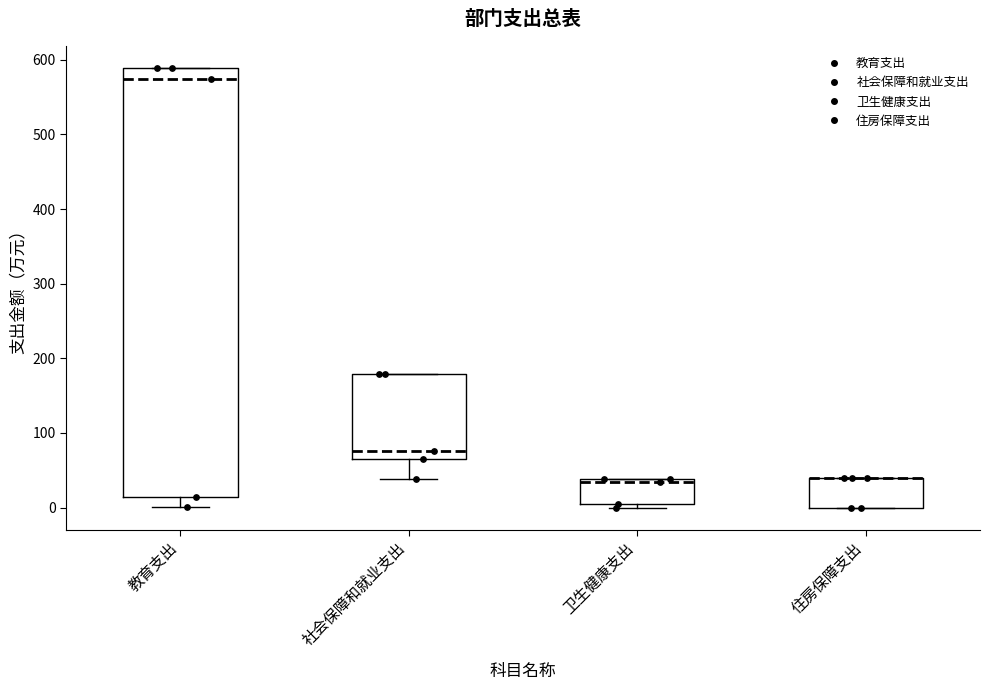

Reading left to right, transcribe this box plot: for each box, give where its median line is, the range the box spans, and where its two whiskers end, as read against the y-axis. The values are not printed on the chart, so give them approximately, as read against the axis.

教育支出: median 570, box 10 to 590, whiskers 0 to 590
社会保障和就业支出: median 80, box 70 to 180, whiskers 40 to 180
卫生健康支出: median 30, box 0 to 40, whiskers 0 (just below the box's lower edge) to 40
住房保障支出: median 40 (drawn on the box's upper edge), box 0 to 40, whiskers 0 to 40